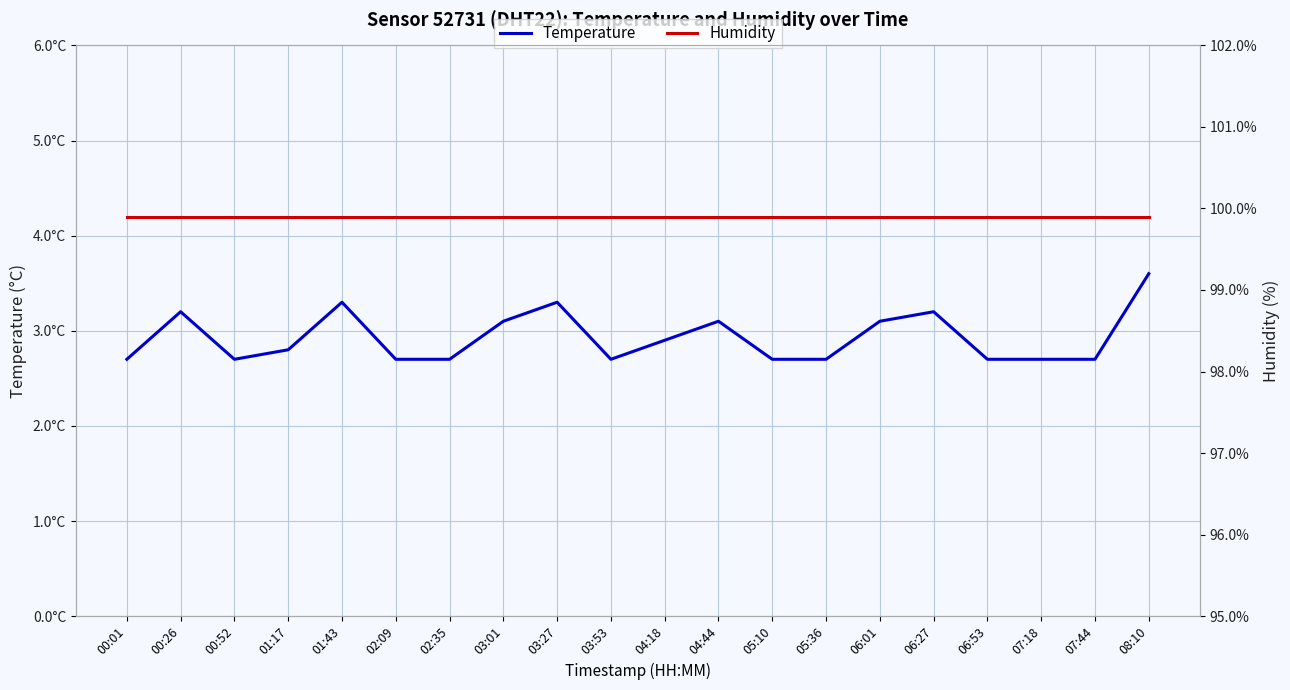

Is it true that Humidity equals 51.0 at 00:01?

False